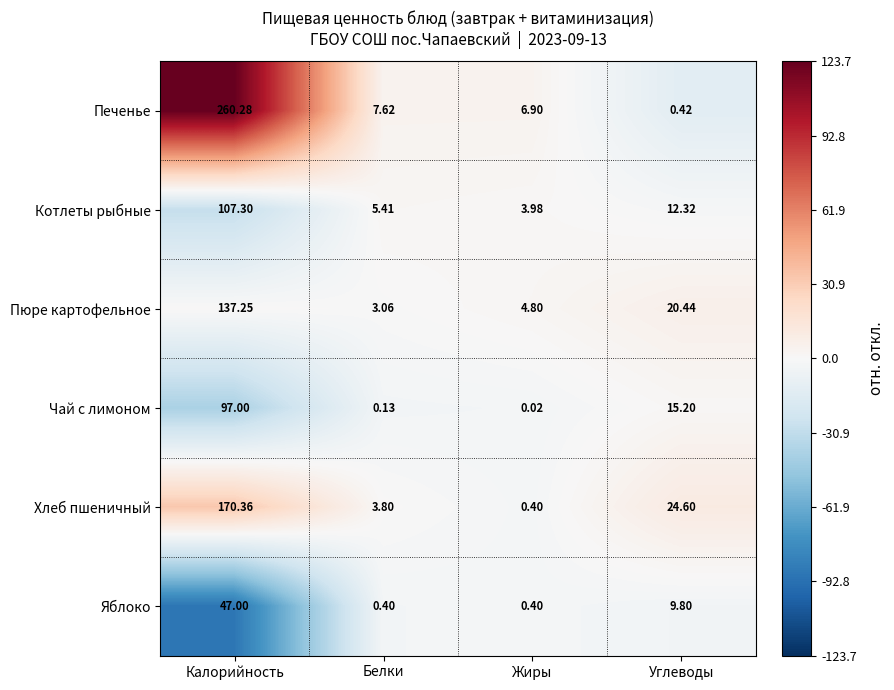

Which series changed the most between Белки and Жиры?

Хлеб пшеничный